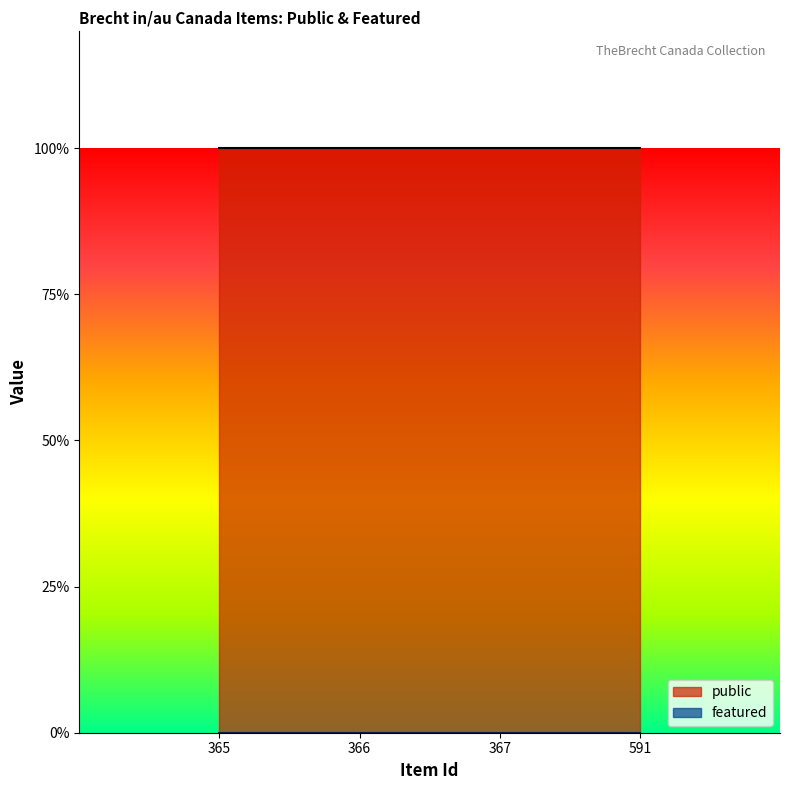

The featured series shows 0 at 365. True or false?

True